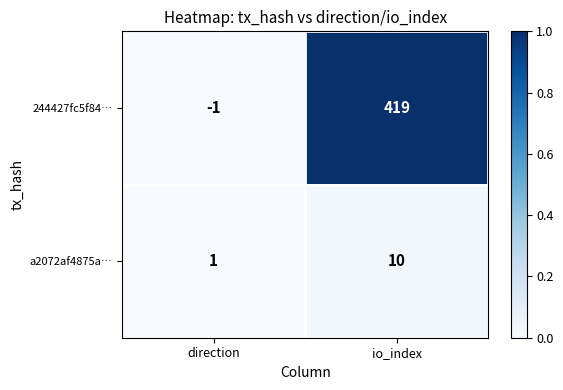

The value of a2072af4875a… at io_index is 10. True or false?

True